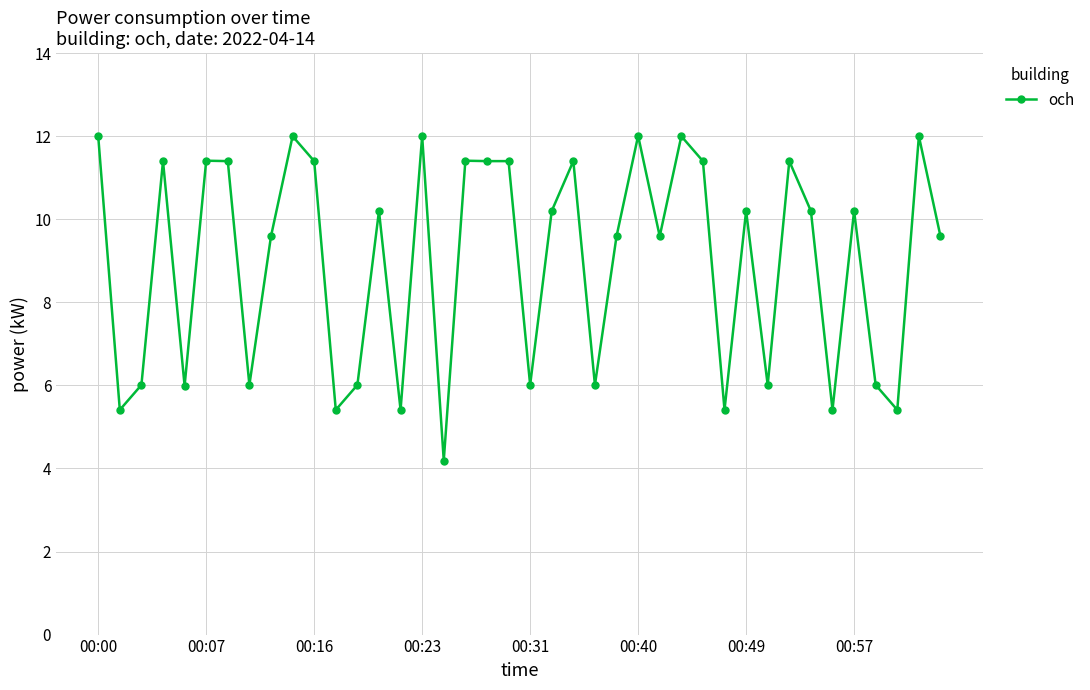

What is the value of the 21st point from the left?

6.0